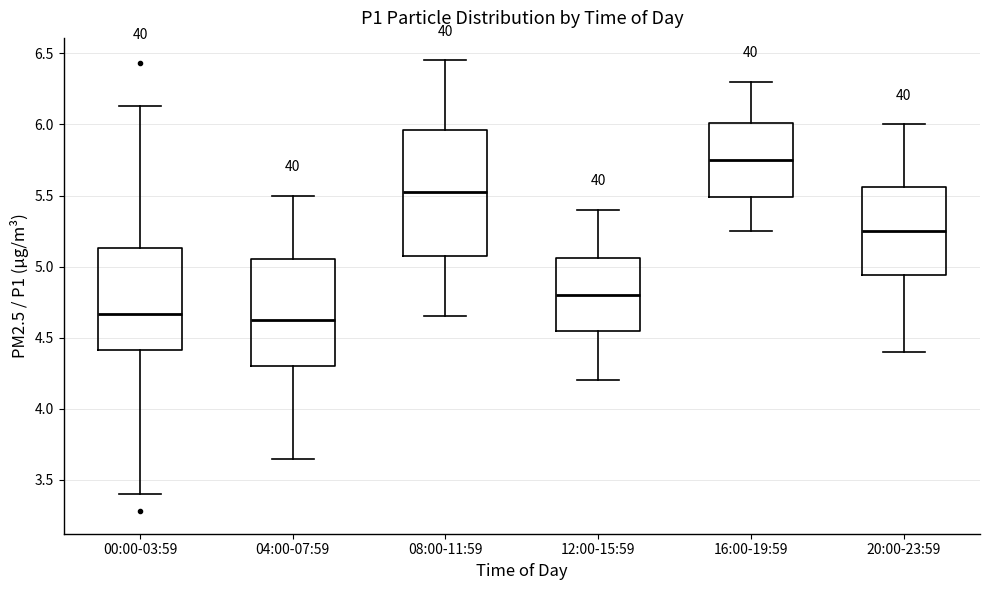

Which box's median line is the highest?

16:00-19:59